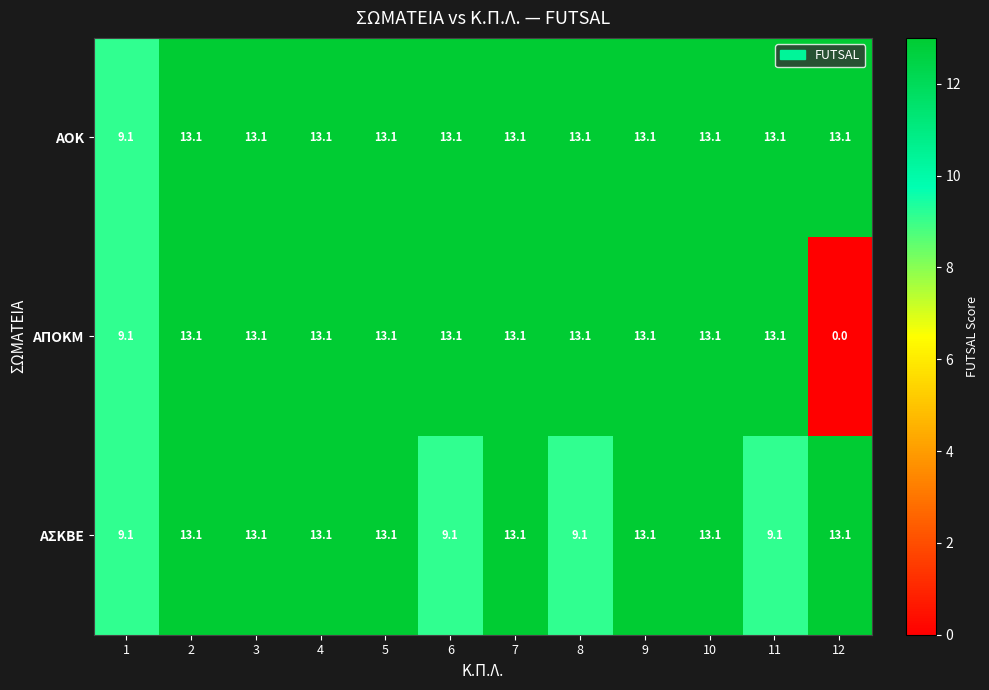

Read the ΑΣΚΒΕ value at 6.

9.1